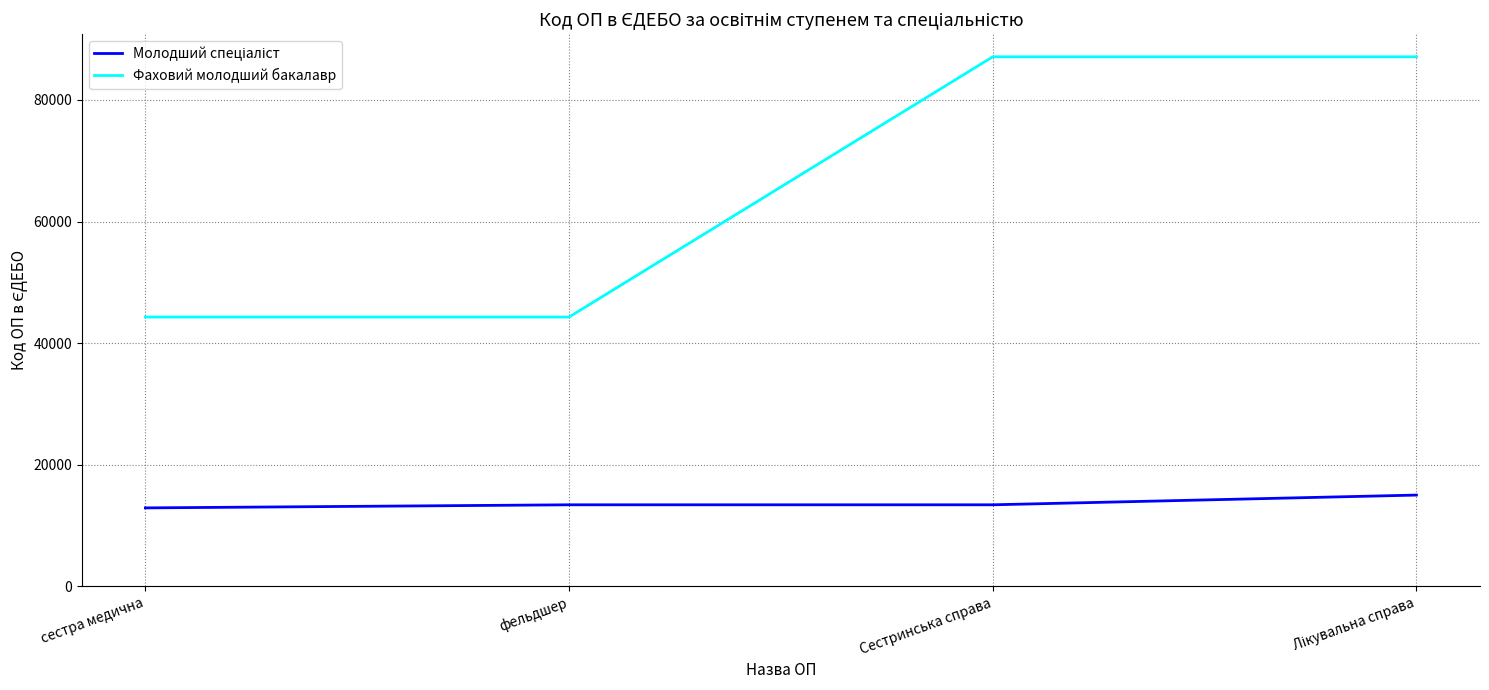

True or false: Фаховий молодший бакалавр has a value of 149733 at Сестринська справа.

False